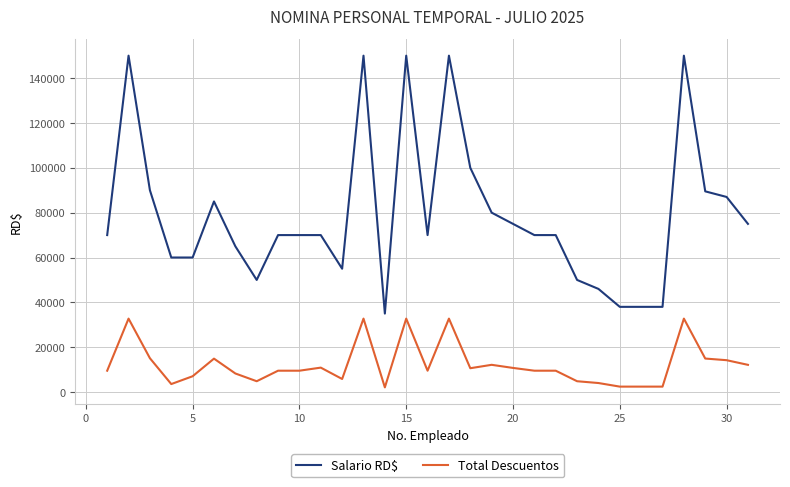

What is the minimum value for Salario RD$?

35000.0